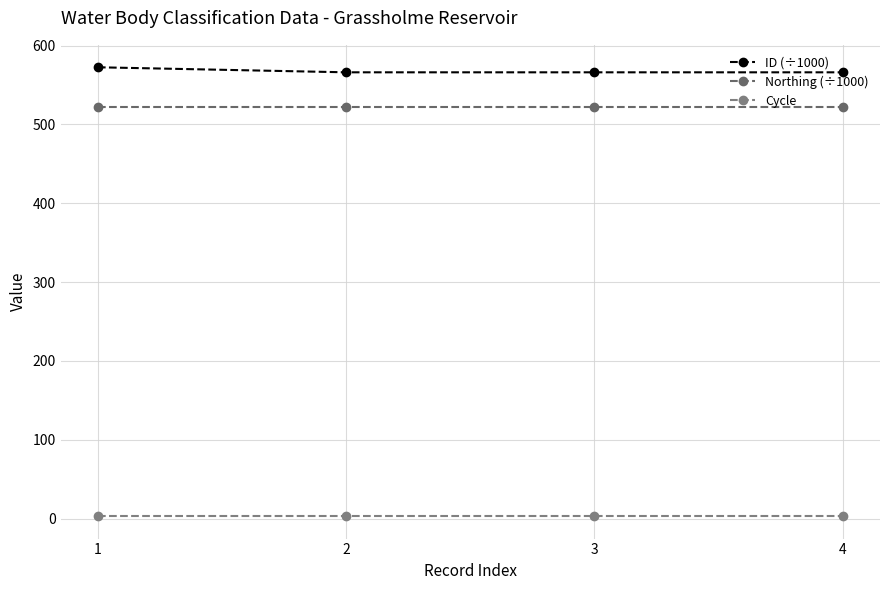

What are all the series names shown in the legend?

ID (÷1000), Northing (÷1000), Cycle